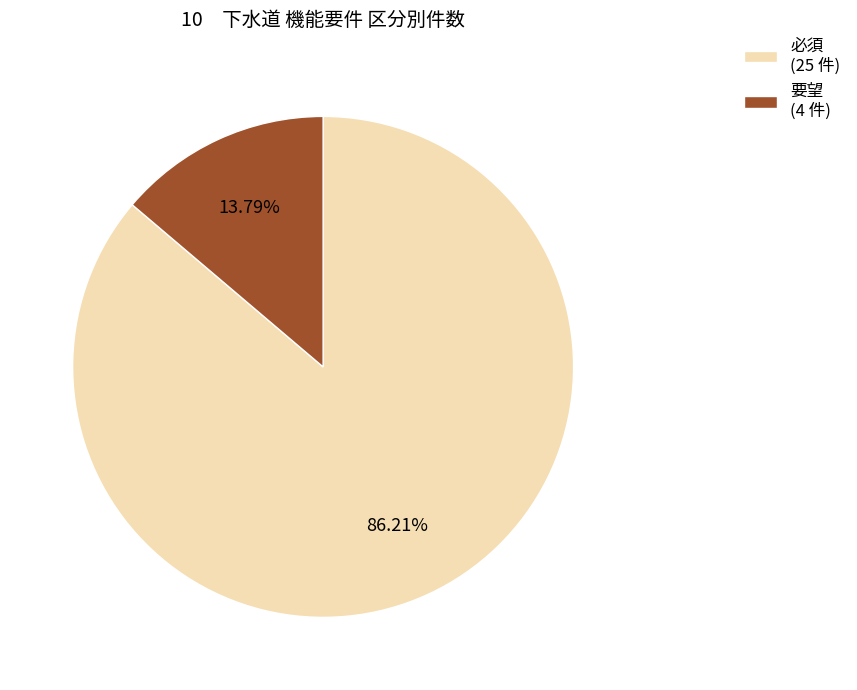

How many segments does this pie chart have?

2